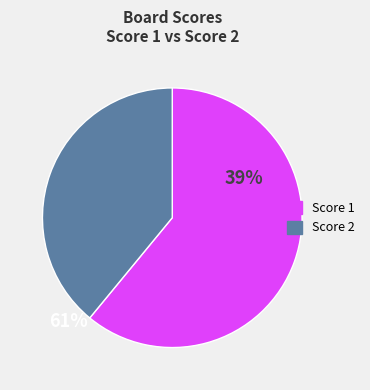

How many slices are in this pie chart?

2